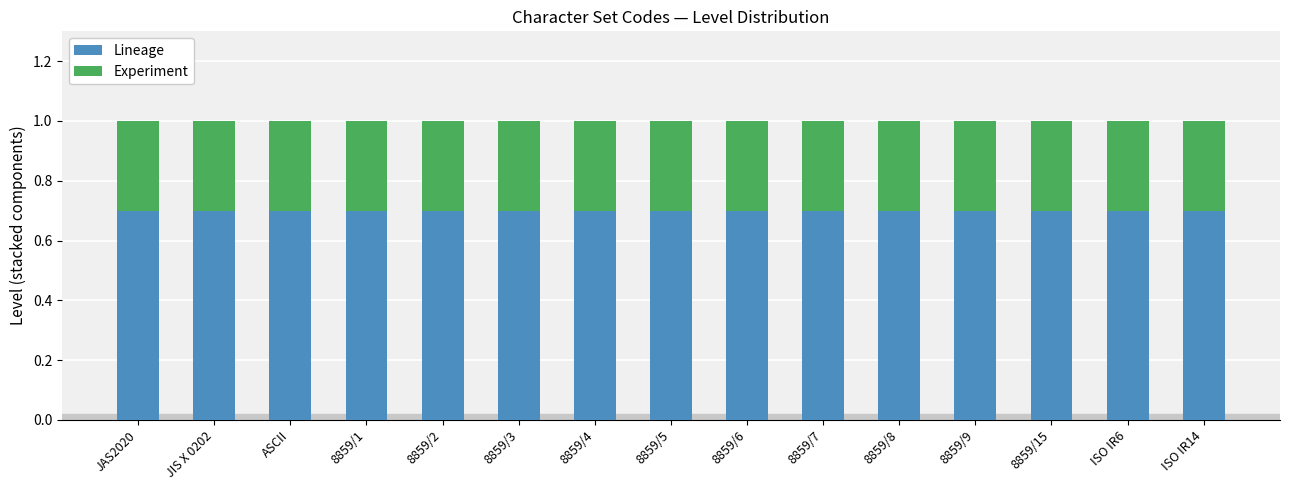

What is the average value of the Lineage series?

0.7